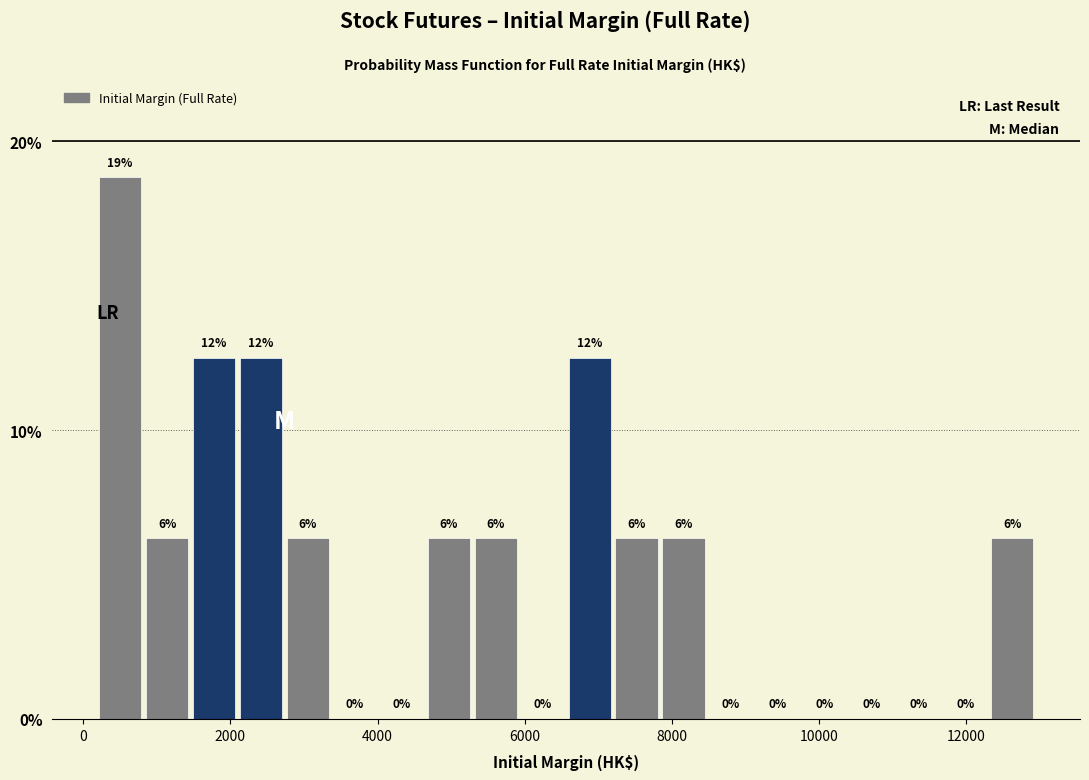

Around what value on the x-axis is the tallest bar? Give the approximate position of its centre, as read against the axis.

600